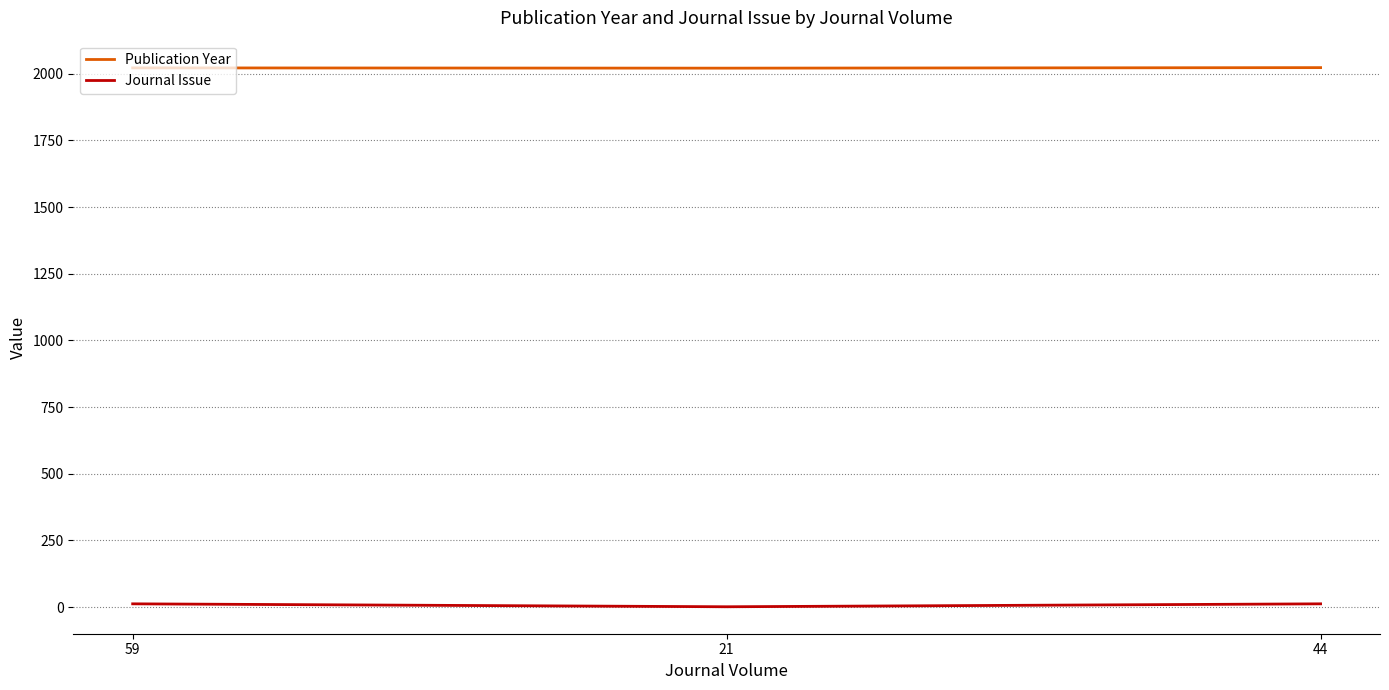

Rank the series at 21 from lowest to highest value.

Journal Issue, Publication Year